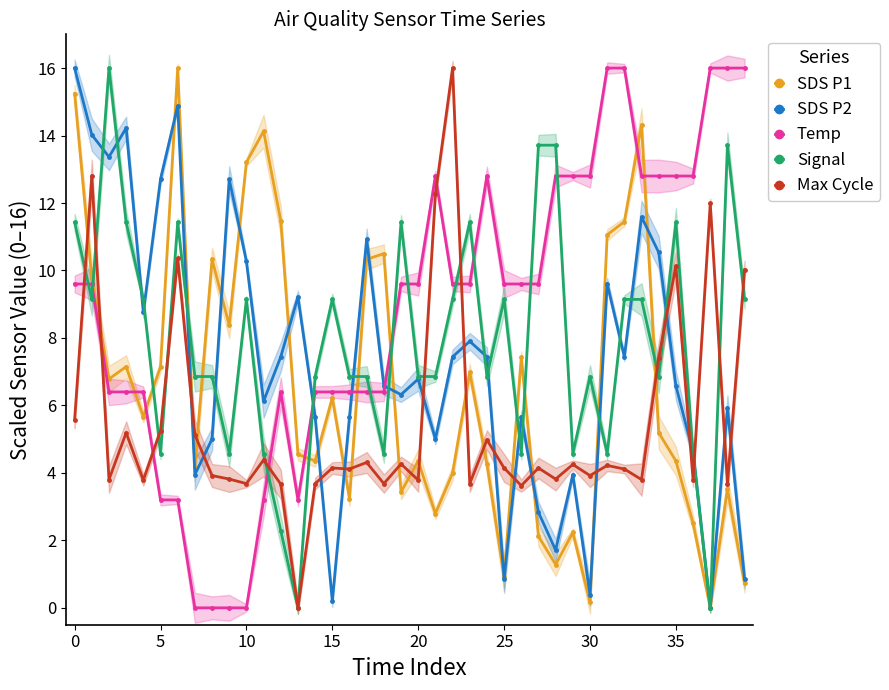

What are all the series names shown in the legend?

SDS P1, SDS P2, Temp, Signal, Max Cycle